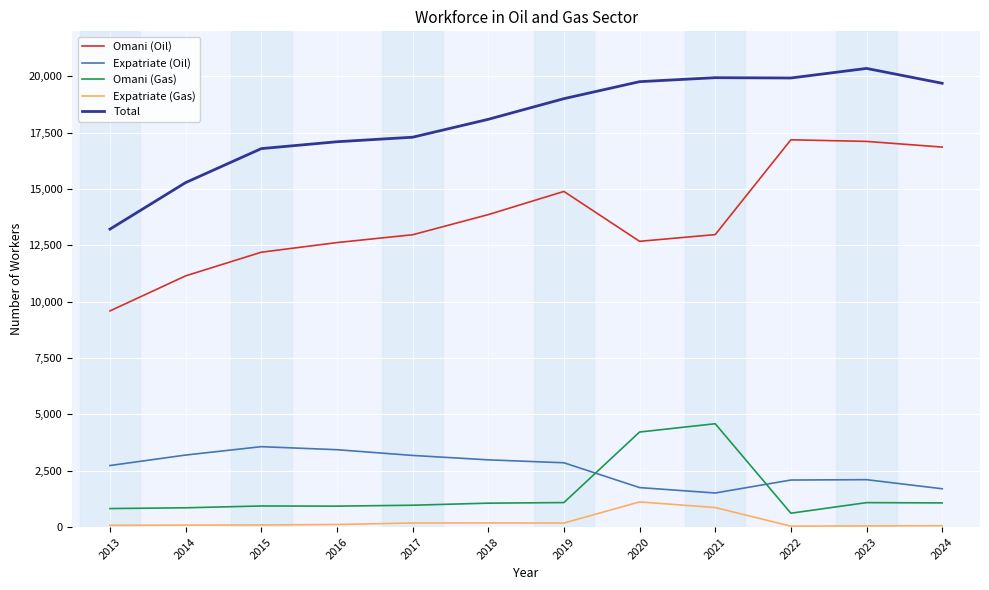

Where is the first local maximum for Omani (Oil)?

2019